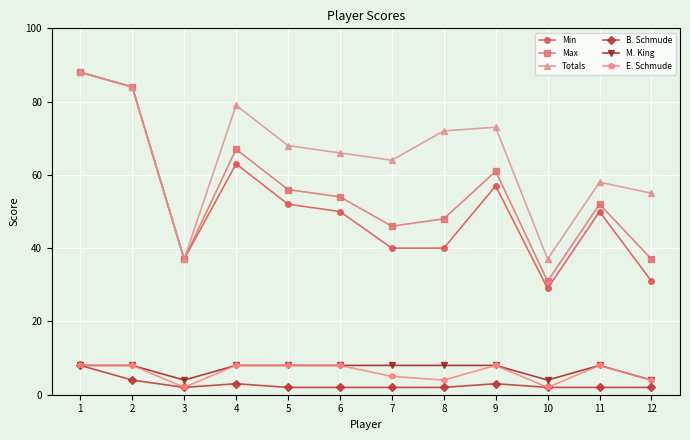

What is the sum of all Totals values?

781